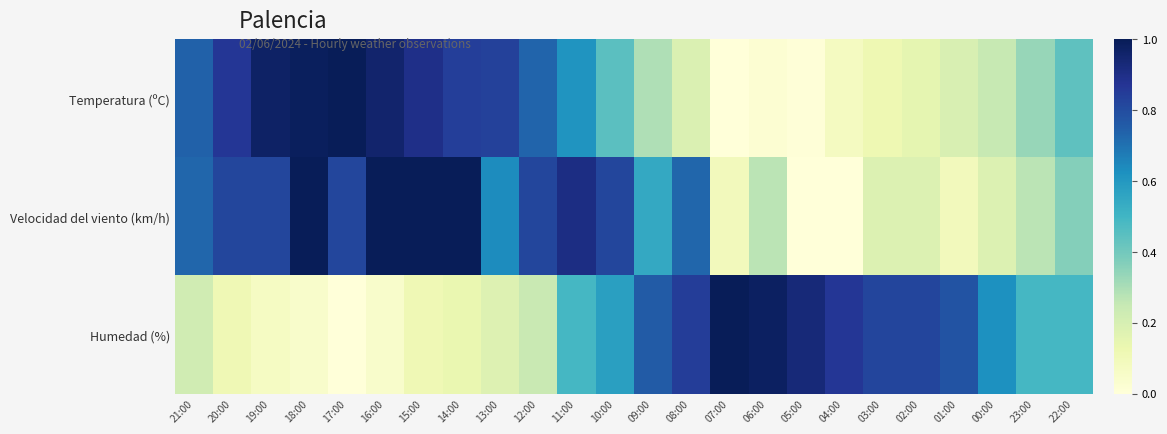

Which category has the highest value across all series?

17:00